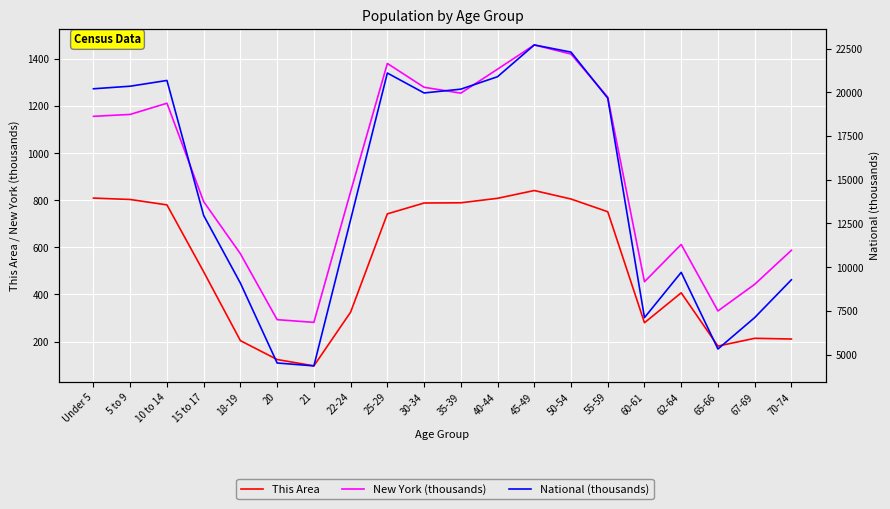

Reading right to left, extract all data points from this chart.

This Area: 211.0	214.0	181.0	407.0	280.0	751.0	805.0	841.0	808.0	789.0	788.0	742.0	325.0	97.0	124.0	204.0	496.0	780.0	803.0	809.0
New York (thousands): 587.4	443.1	330.2	612.3	454.0	1237.4	1419.9	1458.8	1355.9	1254.1	1279.2	1380.2	836.3	281.6	293.1	572.6	793.7	1211.5	1164.0	1155.8
National (thousands): 9278.2	7115.4	5319.9	9704.2	7113.7	19664.8	22298.1	22708.6	20891.0	20179.6	19962.1	21101.8	12712.6	4354.3	4519.1	9086.1	12954.3	20677.2	20348.7	20201.4